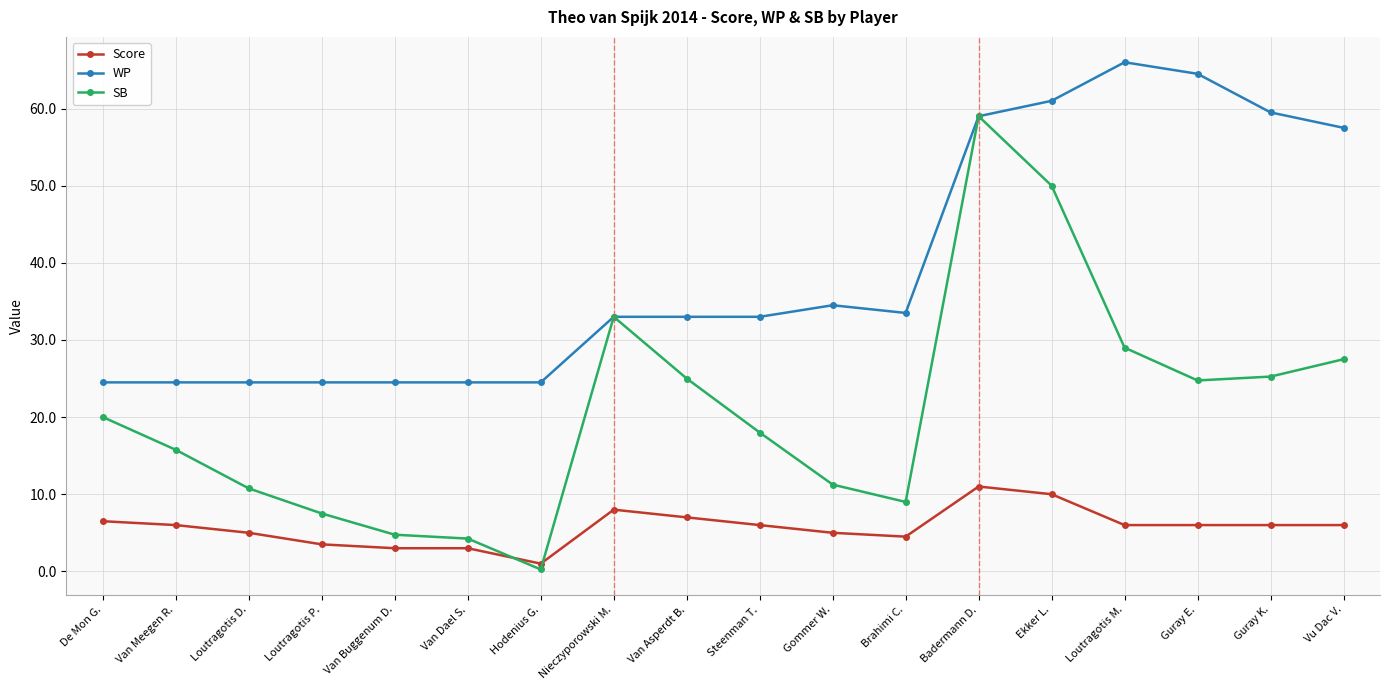

At how many categories does at least one series exceed 48?

6